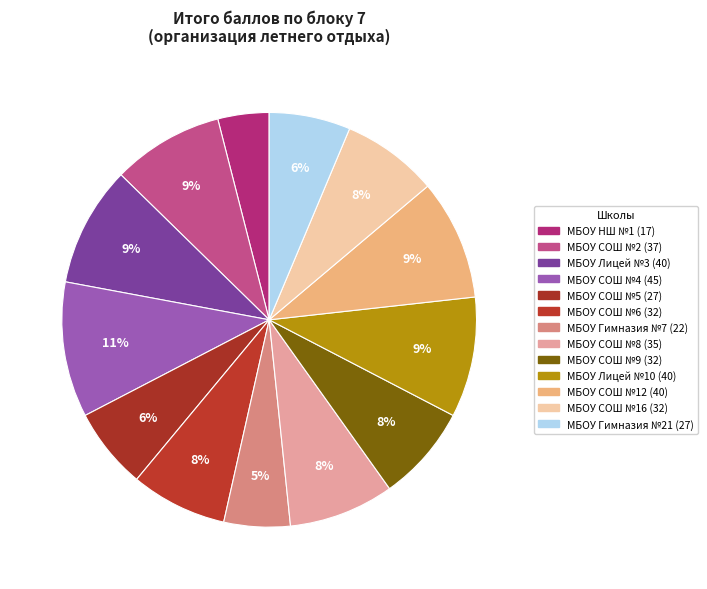

Between МБОУ Гимназия №7 and МБОУ НШ №1, which is larger?

МБОУ Гимназия №7